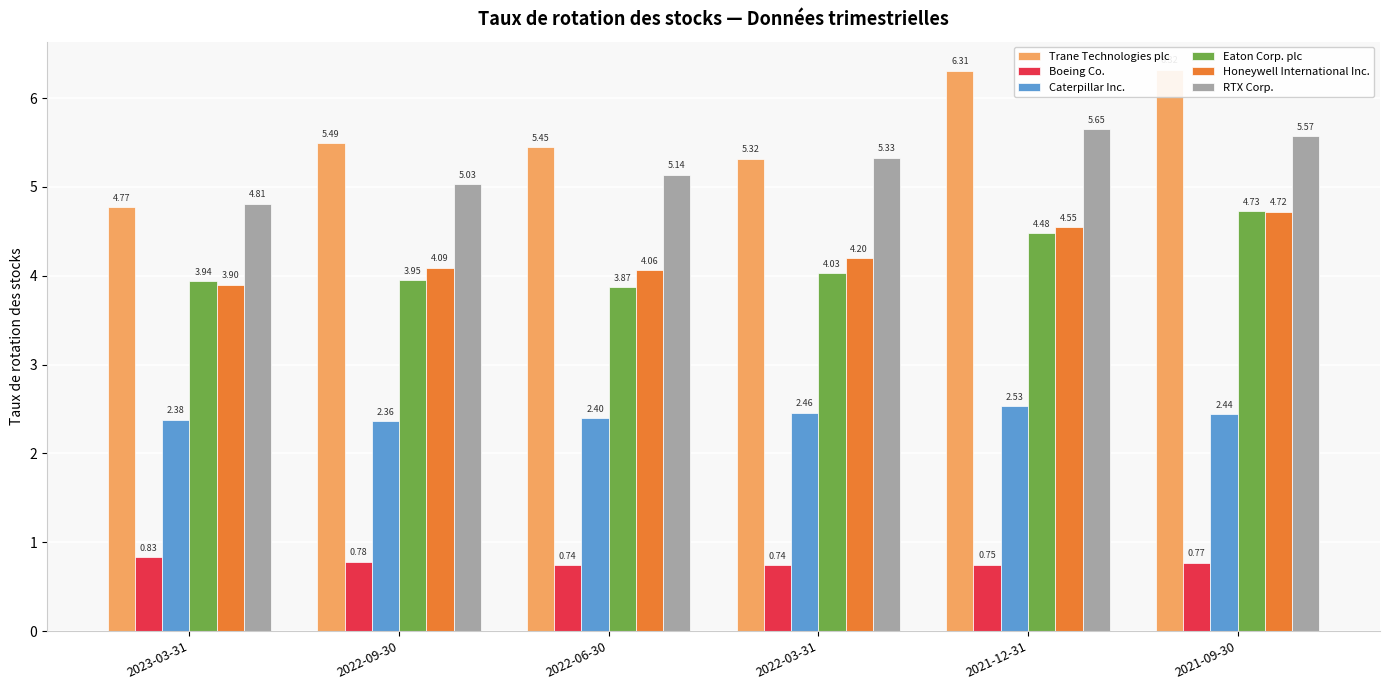

Does the chart contain any negative values?

No